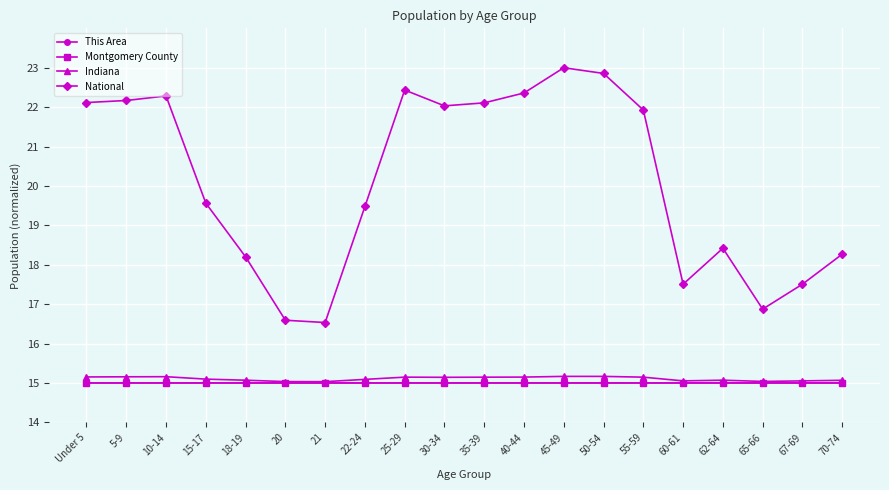

What is the sum of the National values at 35-39 and Under 5?

44.2